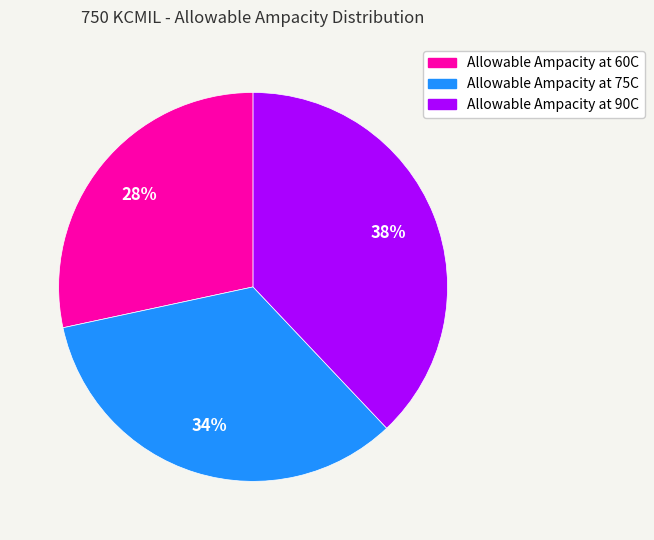

To the nearest percent, what portion does Allowable Ampacity at 60C represent?

28%